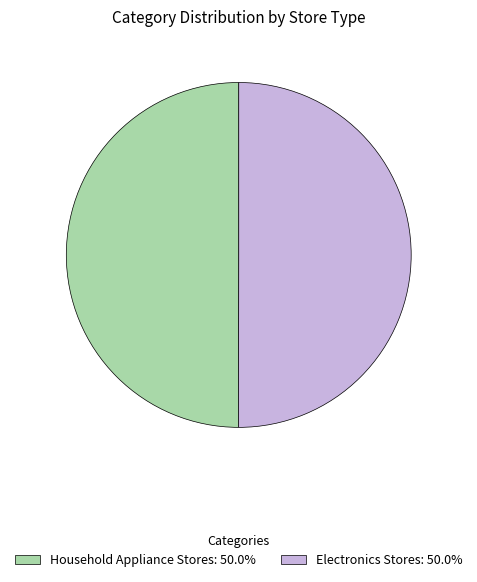

What is the ratio of the value at Electronics Stores to the value at Household Appliance Stores?

1.0